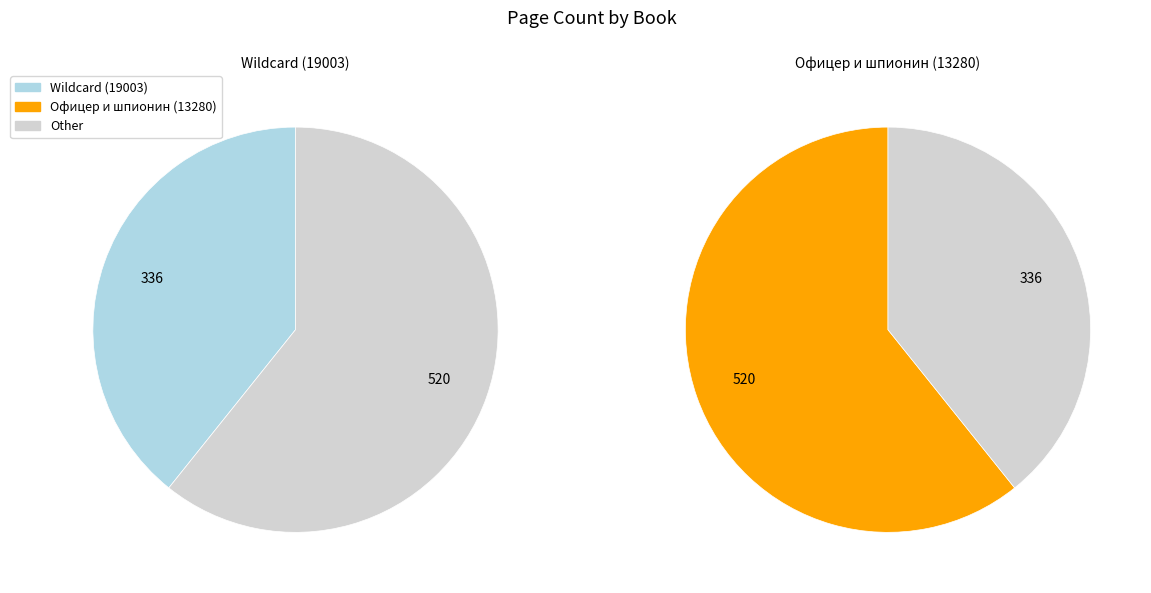

What is the ratio of the value at Офицер и шпионин (13280) to the value at Wildcard (19003)?

1.5